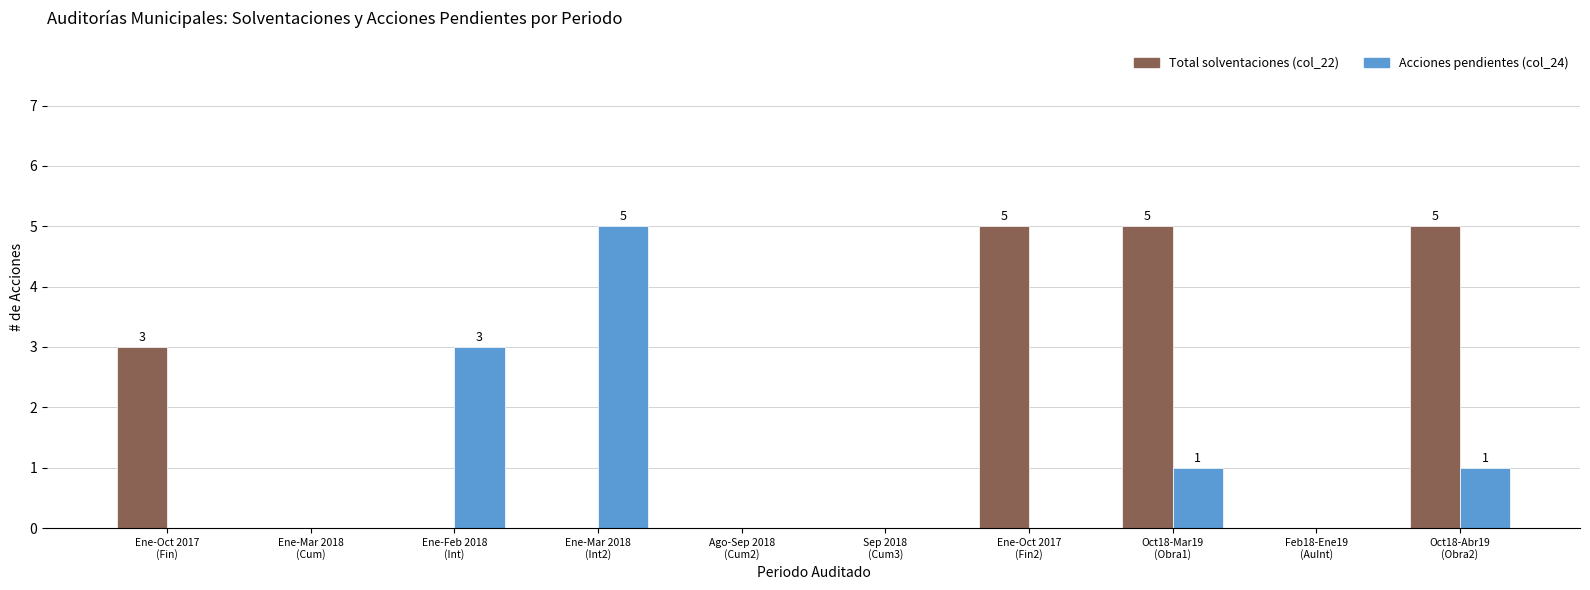

Which series has the largest total across all categories?

Total solventaciones (col_22)